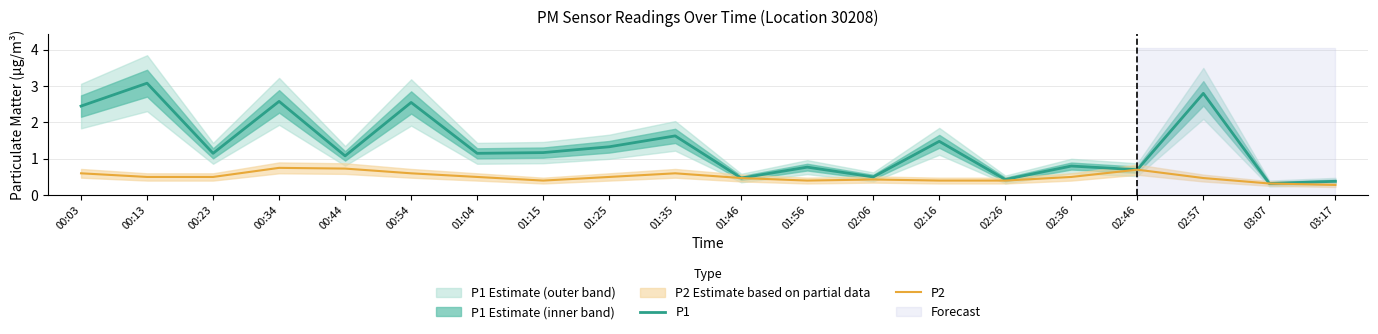

List the labels in order of P2 value, largest first.

00:34, 00:44, 02:46, 00:03, 00:54, 01:35, 00:13, 00:23, 01:04, 01:25, 02:36, 01:46, 02:57, 02:06, 01:15, 01:56, 02:16, 02:26, 03:07, 03:17